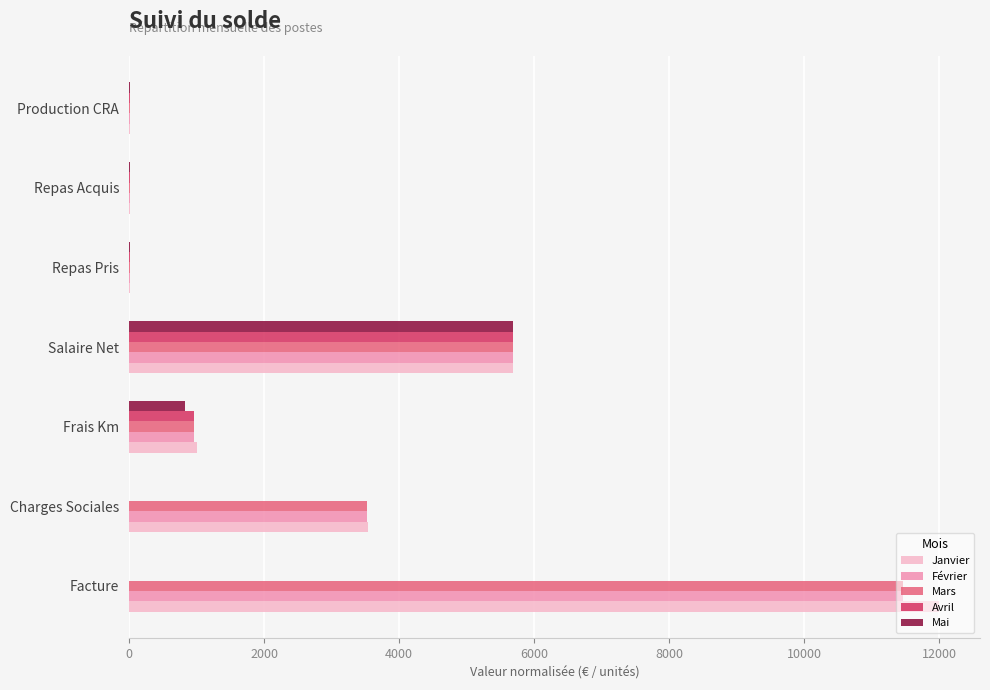

Which series changed the most between Frais Km and Salaire Net?

Mai